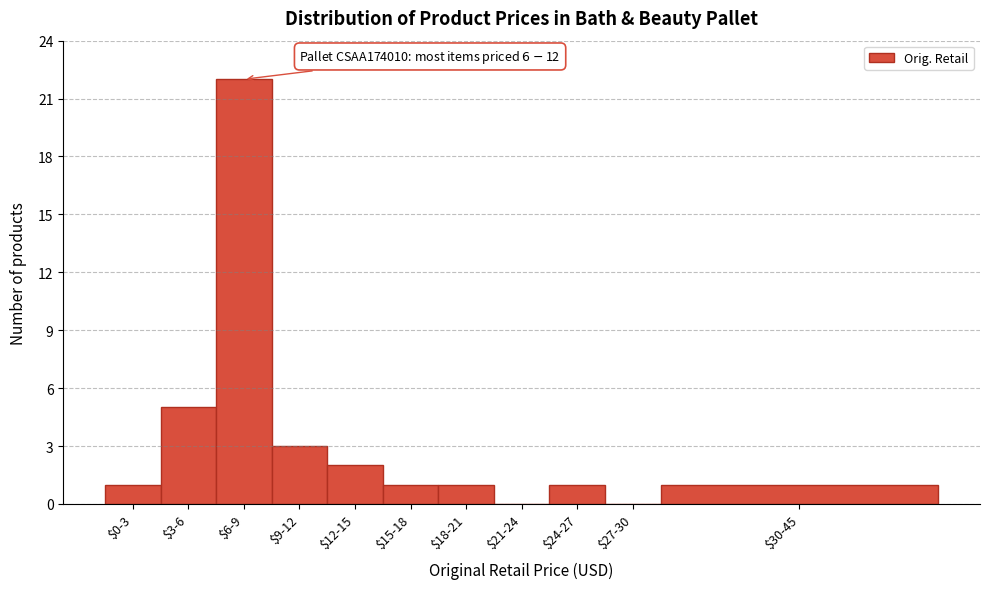

The chart shows a value of 2 at $15-18. True or false?

False